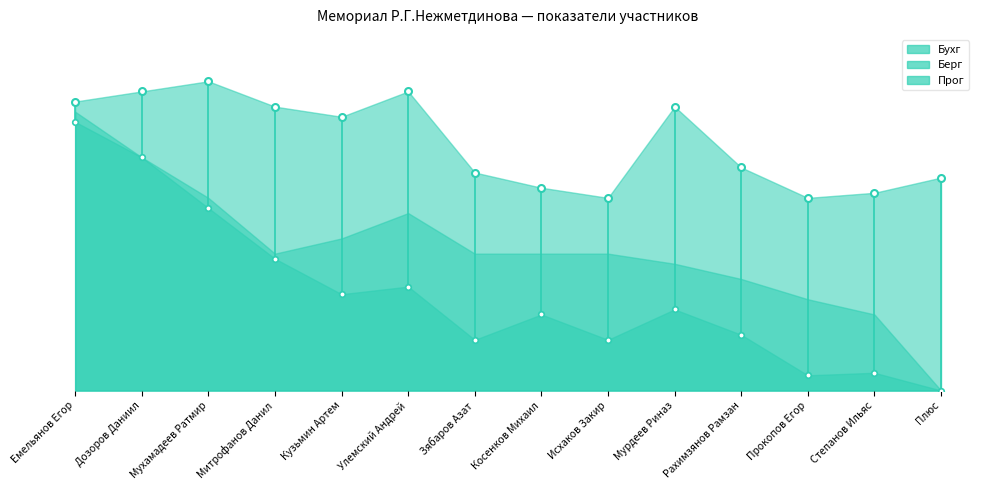

The Бухг series shows 19.0 at Исхаков Закир. True or false?

True